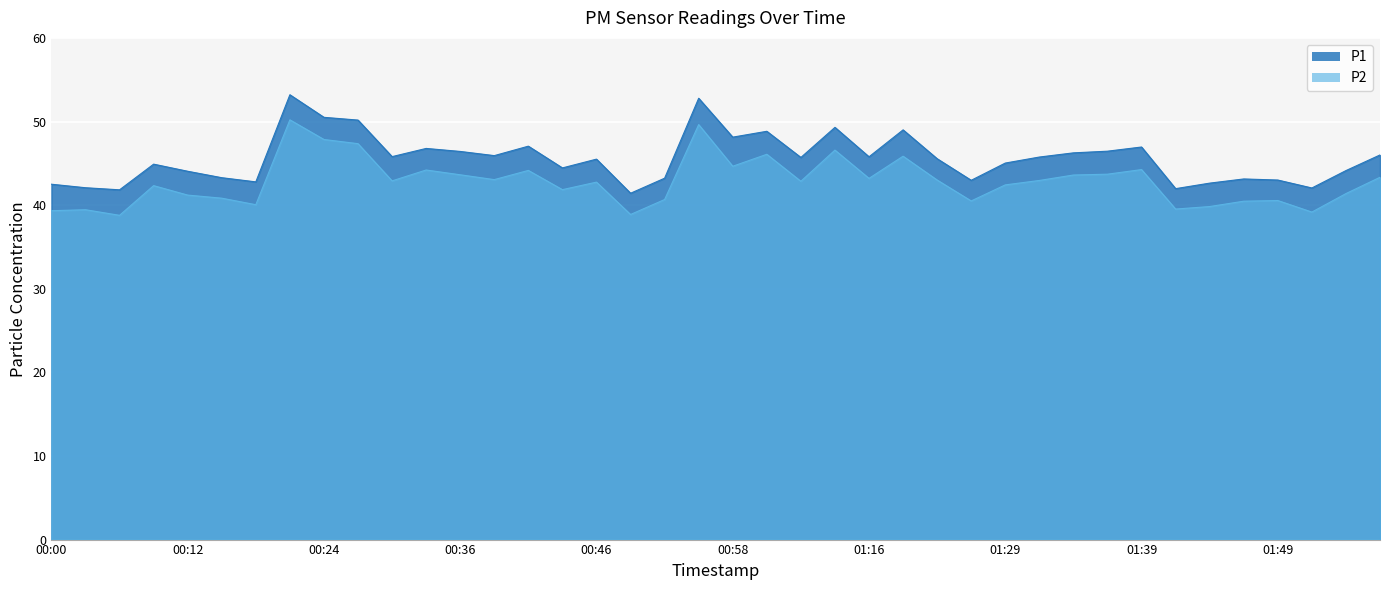

True or false: P1 and P2 intersect in this chart.

False